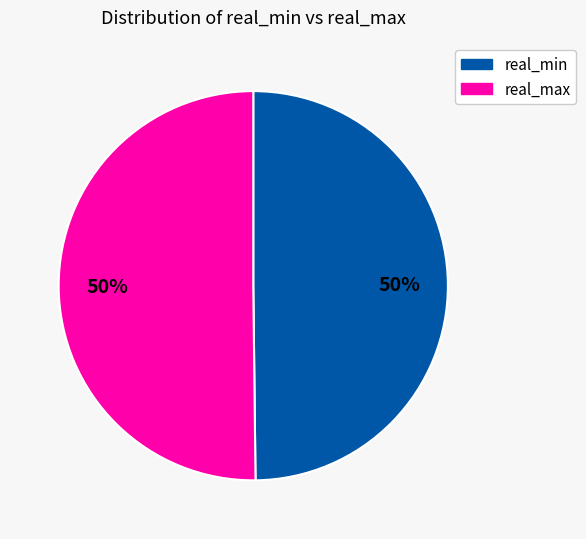

True or false: real_min accounts for 50% of the total.

True